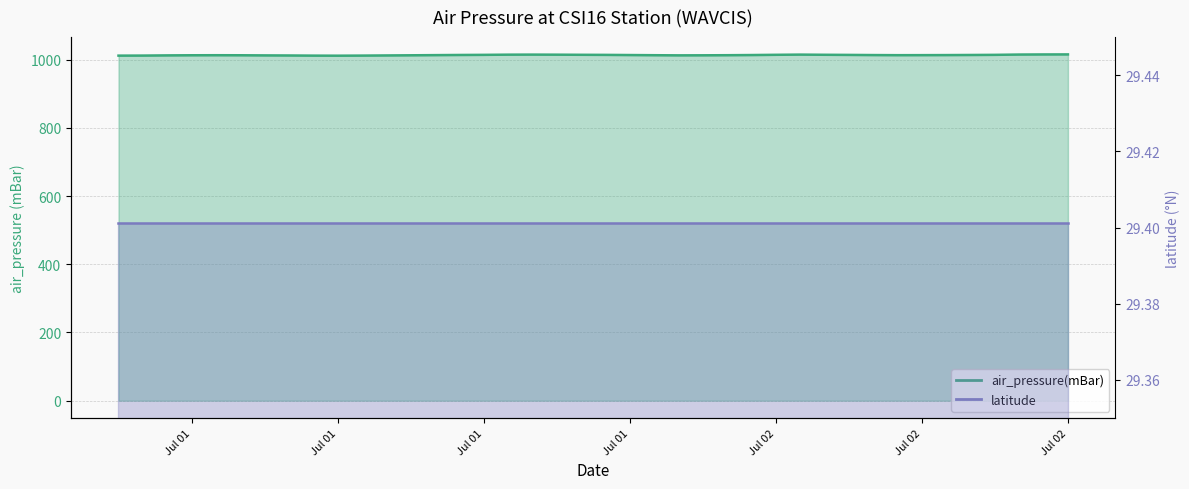

What is the difference between the maximum and minimum values?

3.8